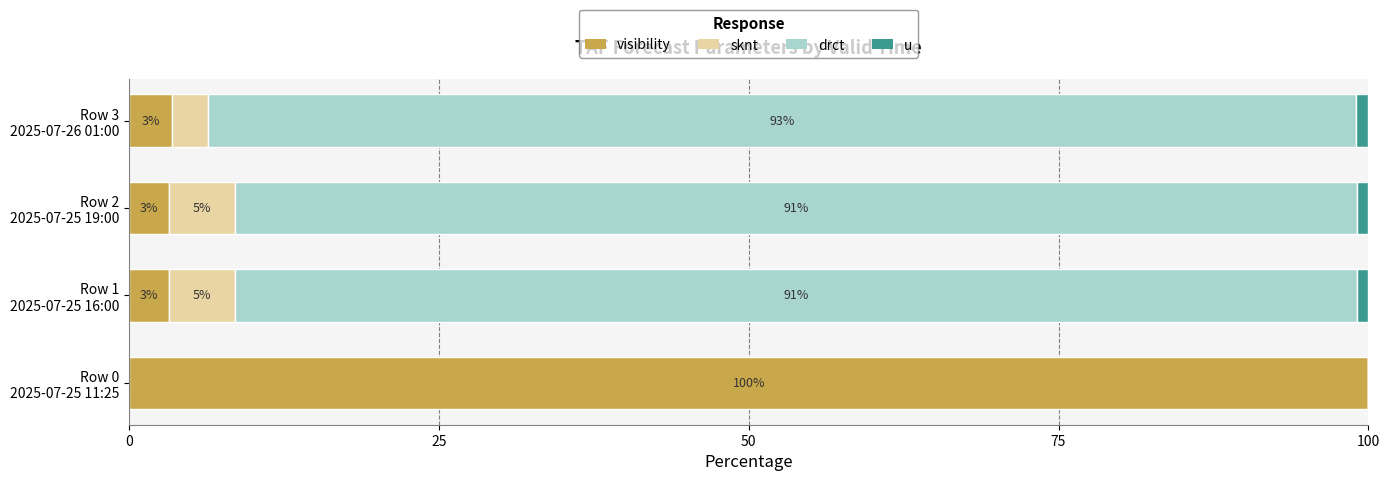

What is the difference between the second highest and second lowest values in the sknt series?

2.4